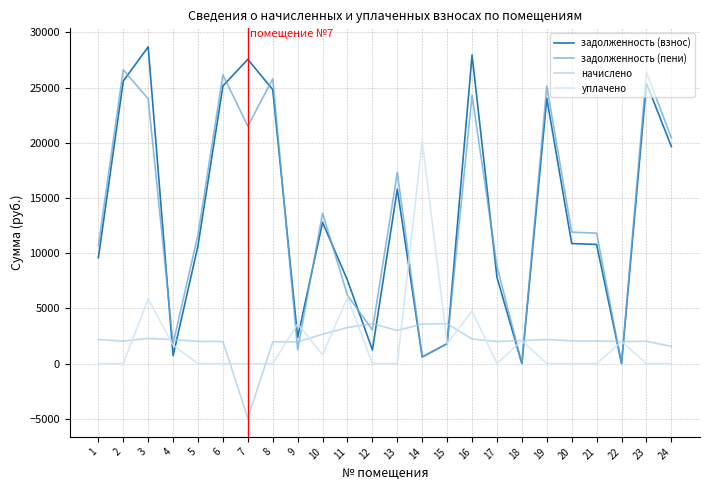

At how many categories does at least one series exceed 15730?

11